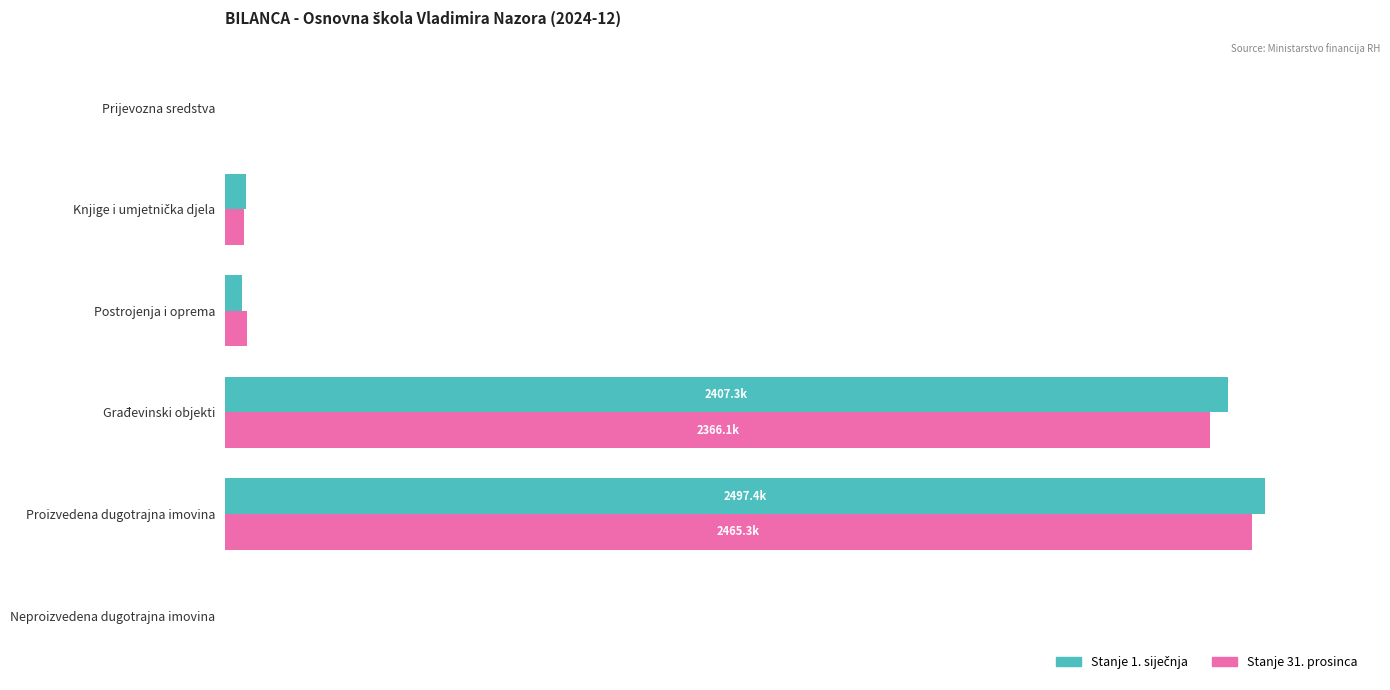

Count the number of data series in this chart.

2